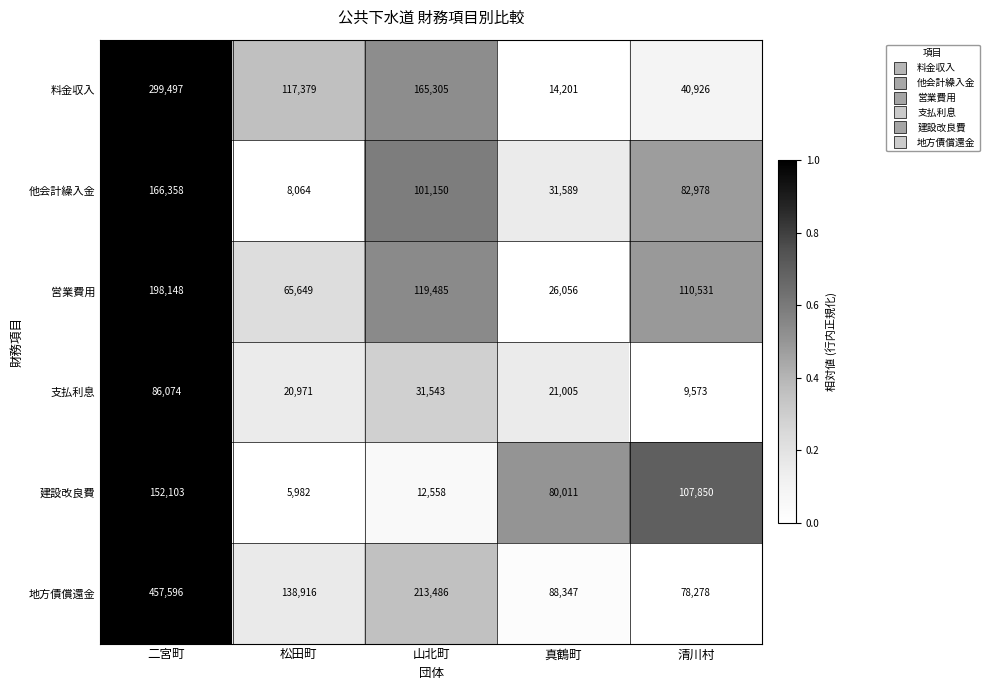

Count the 他会計繰入金 values in the range 31589 to 101150.

3